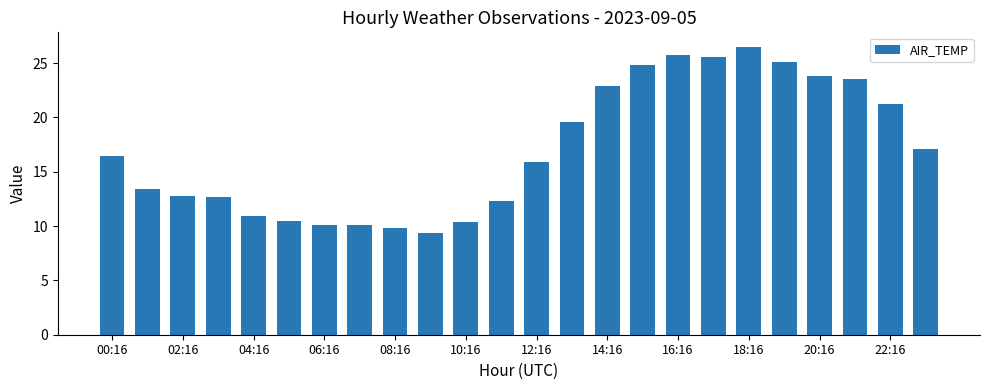

How many distinct data groups are displayed?

1